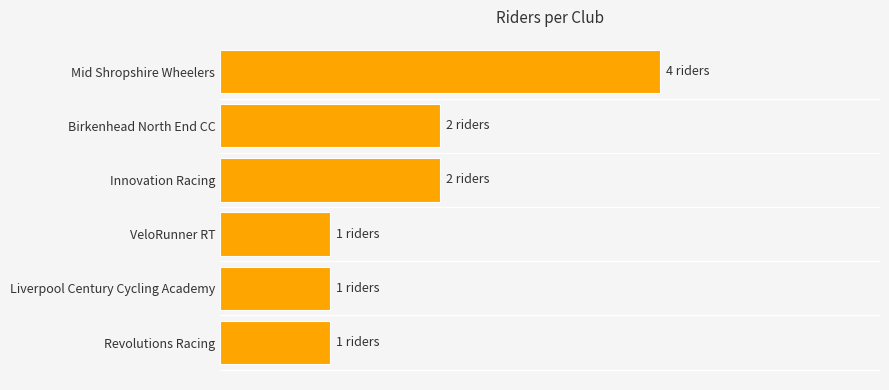

Does the chart contain any negative values?

No